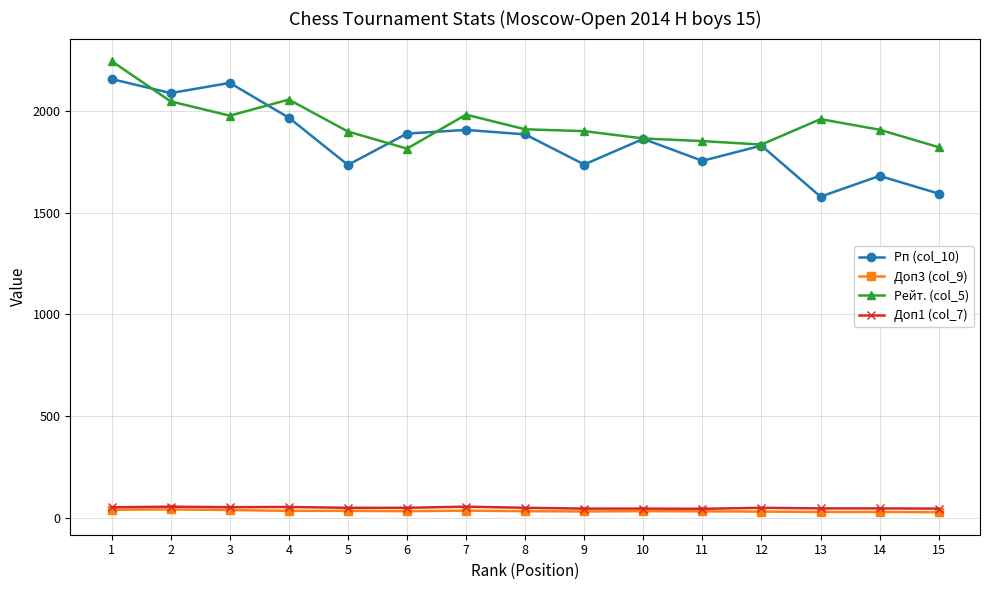

Is this an area chart (filled region under the line)?

No